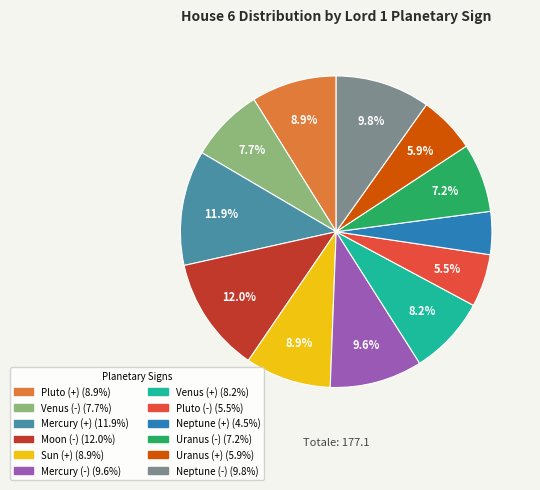

How many slices are in this pie chart?

12